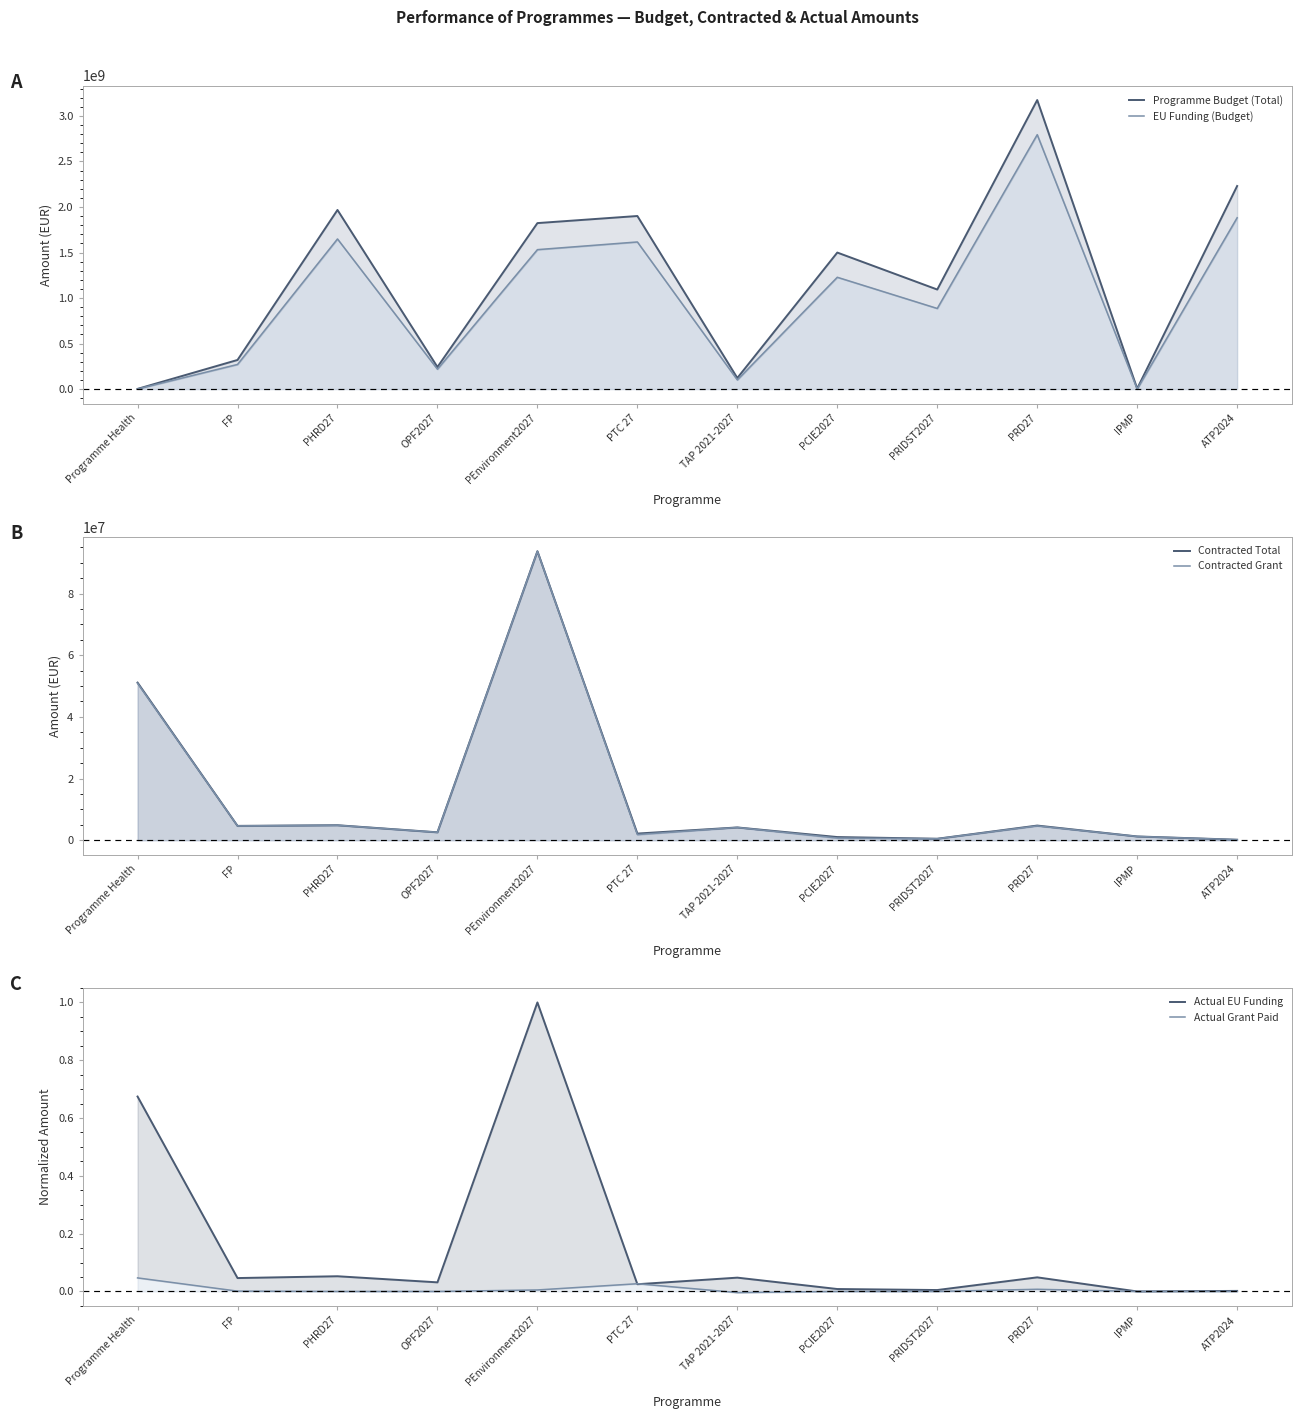

True or false: Actual EU Funding has a value of 0.0 at PRD27.

True